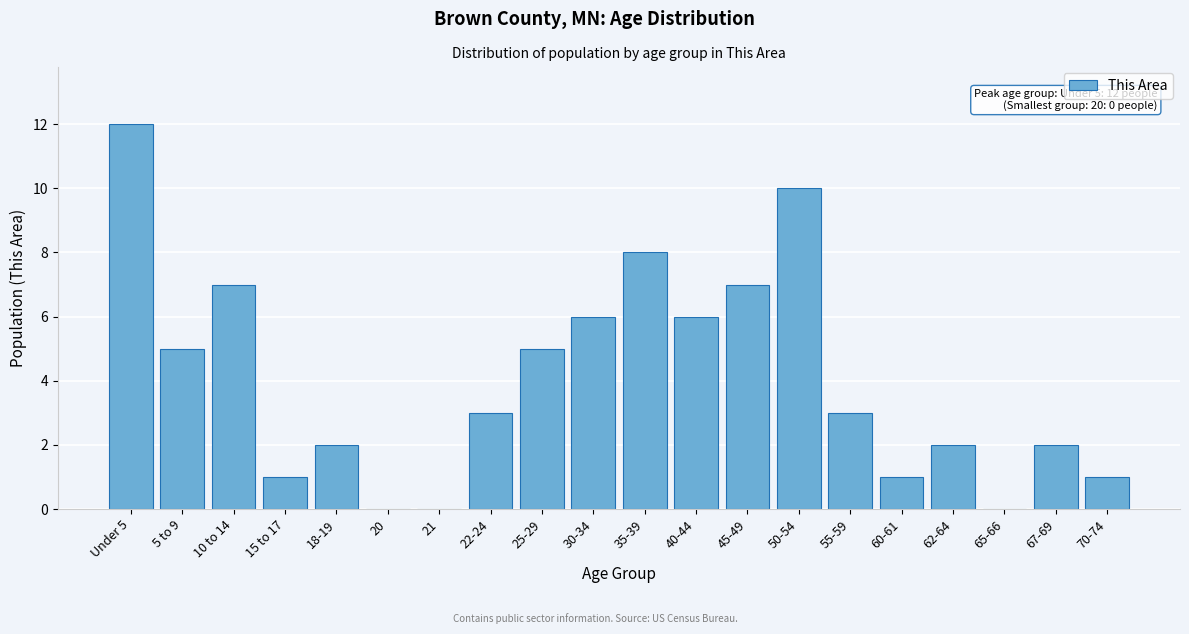

Reading right to left, extract all data points from this chart.

70-74=1	67-69=2	65-66=0	62-64=2	60-61=1	55-59=3	50-54=10	45-49=7	40-44=6	35-39=8	30-34=6	25-29=5	22-24=3	21=0	20=0	18-19=2	15 to 17=1	10 to 14=7	5 to 9=5	Under 5=12